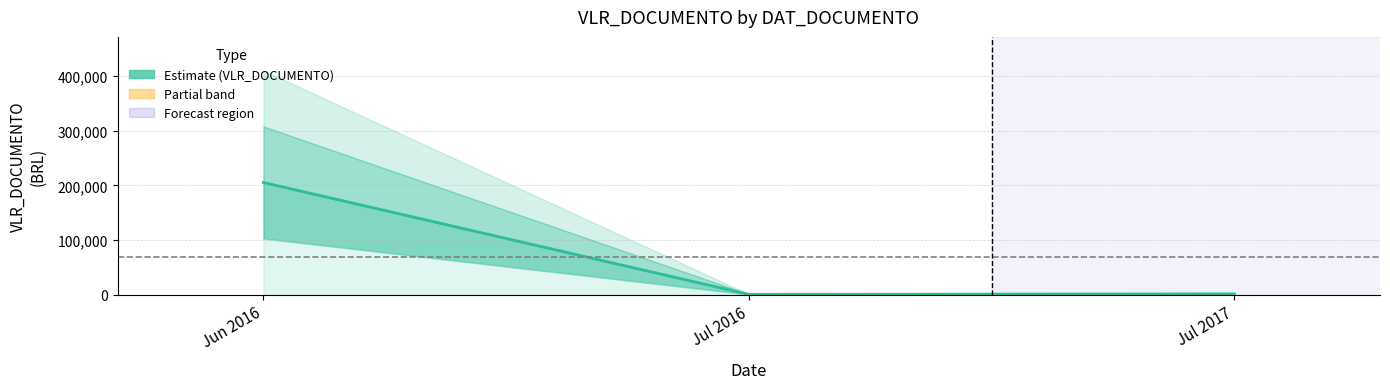

What is the label of the 2nd point from the right?

Jul 2016